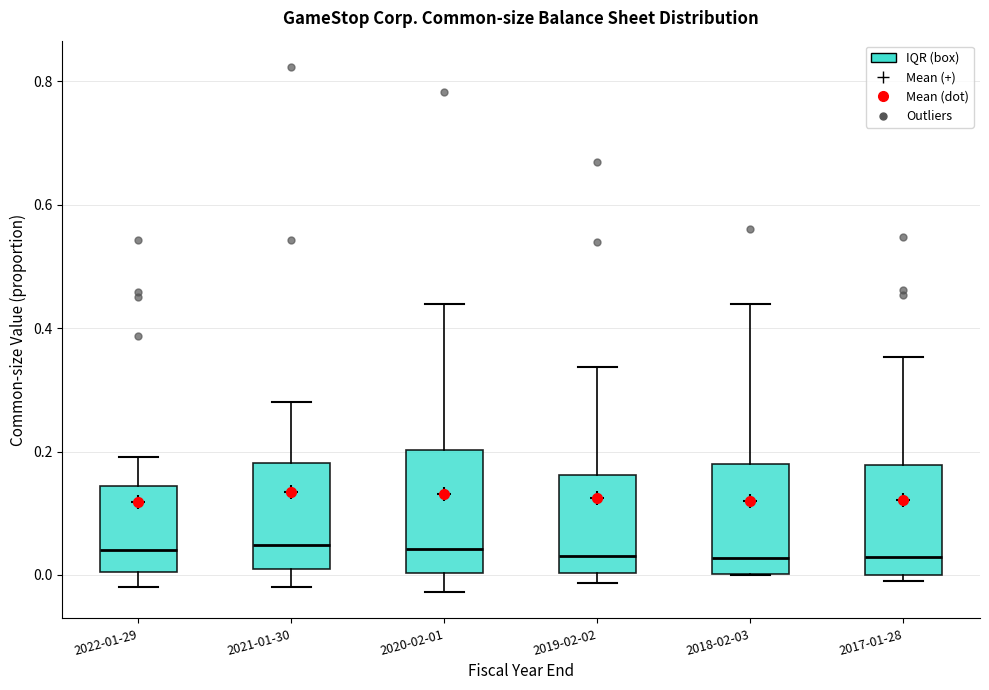

Where does the upper whisker of the box for 2021-01-30 end on the y-axis? The values are not printed on the chart, so give them approximately, as read against the axis.

0.28